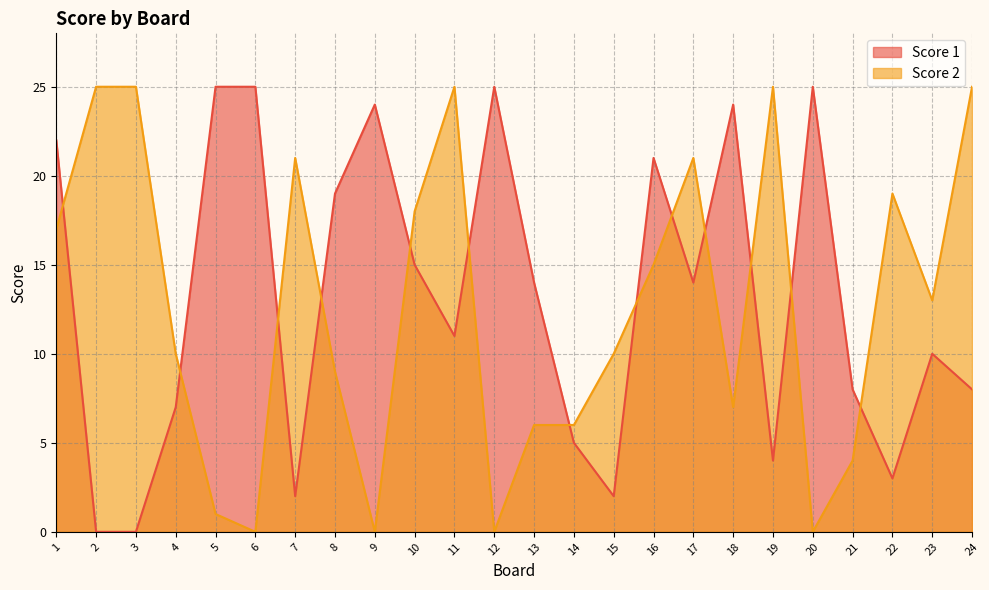

What are all the series names shown in the legend?

Score 1, Score 2